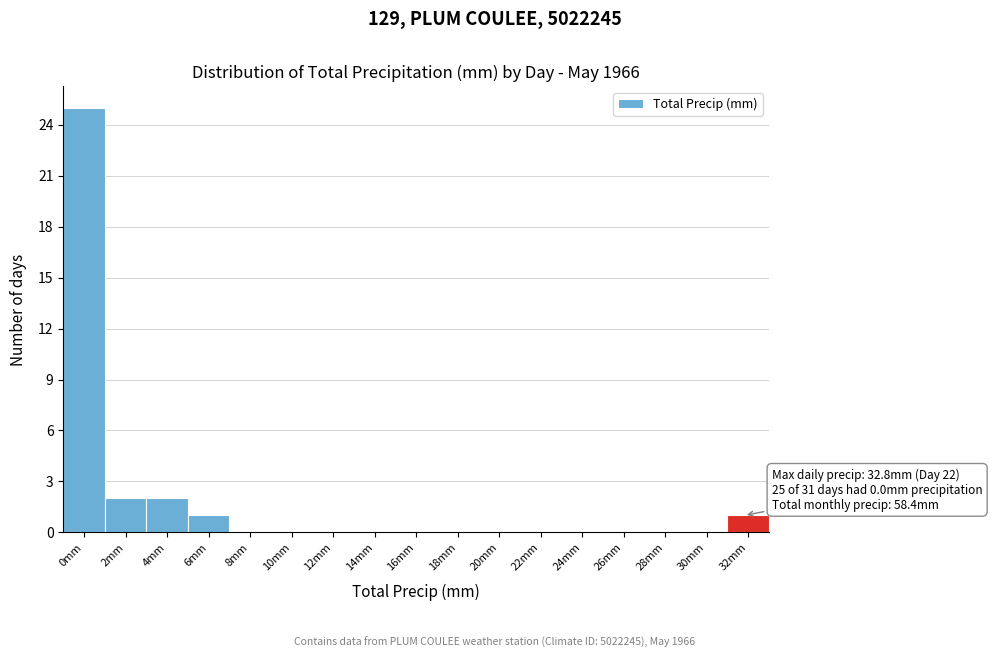

Reading left to right, what are all the values shown in this chart?

0mm=25	2mm=2	4mm=2	6mm=1	8mm=0	10mm=0	12mm=0	14mm=0	16mm=0	18mm=0	20mm=0	22mm=0	24mm=0	26mm=0	28mm=0	30mm=0	32mm=1